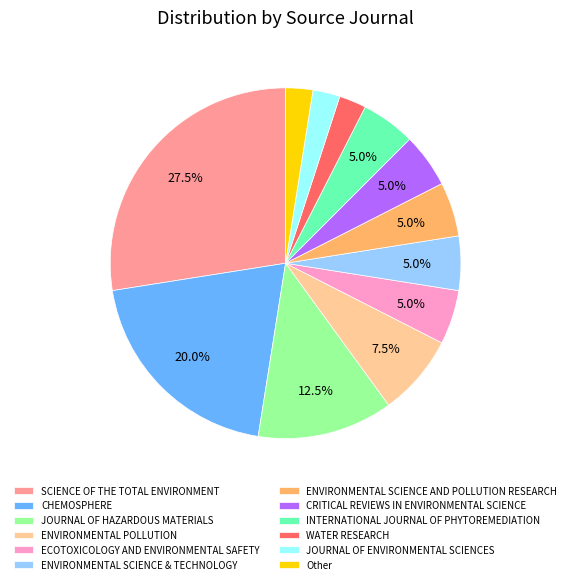

To the nearest percent, what portion does ENVIRONMENTAL SCIENCE & TECHNOLOGY represent?

5%